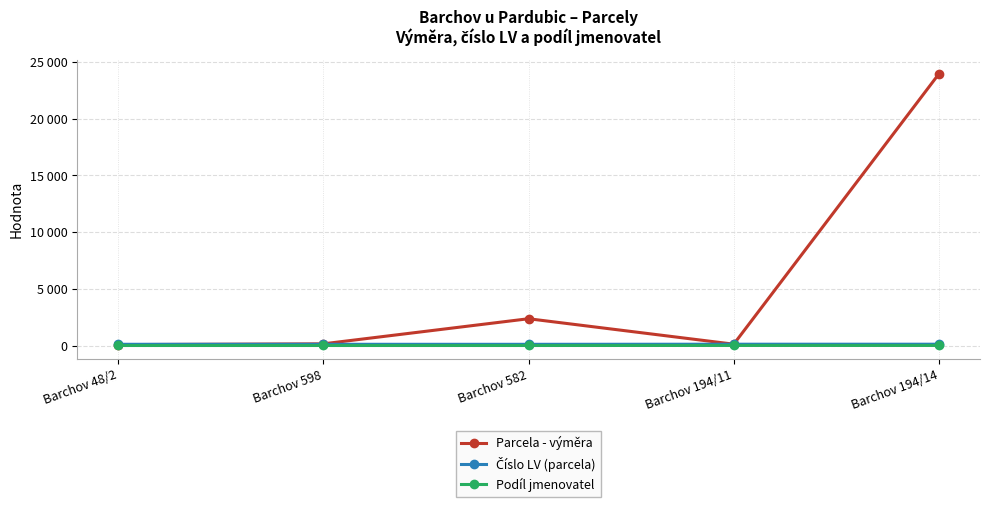

What position from the right is Barchov 194/11?

2